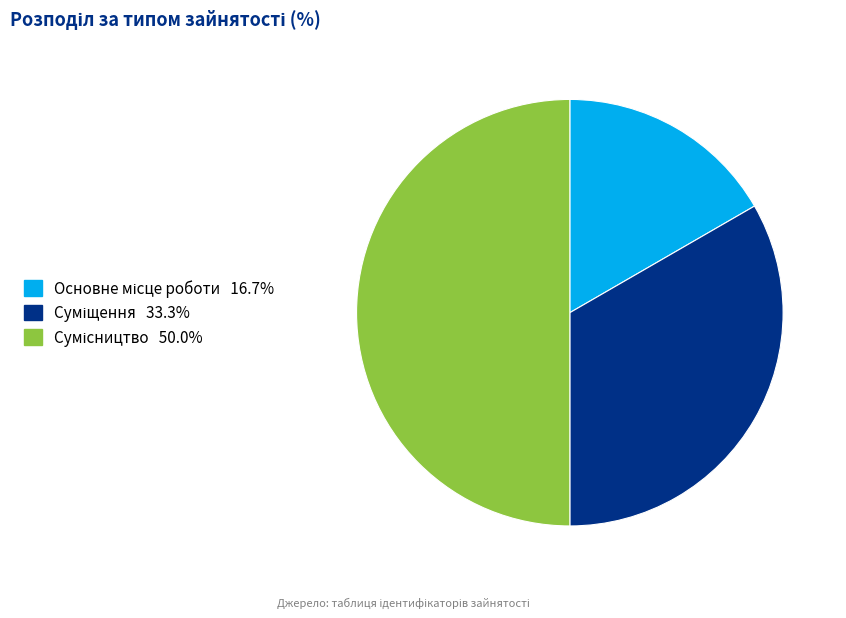

How many segments does this pie chart have?

3